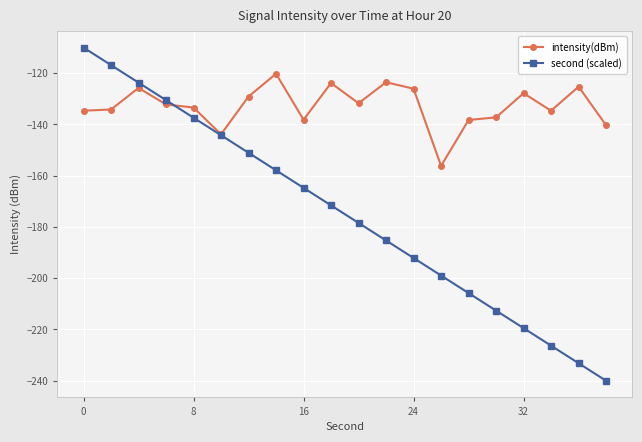

List the series in order of their overall mean, lowest first.

second (scaled), intensity(dBm)